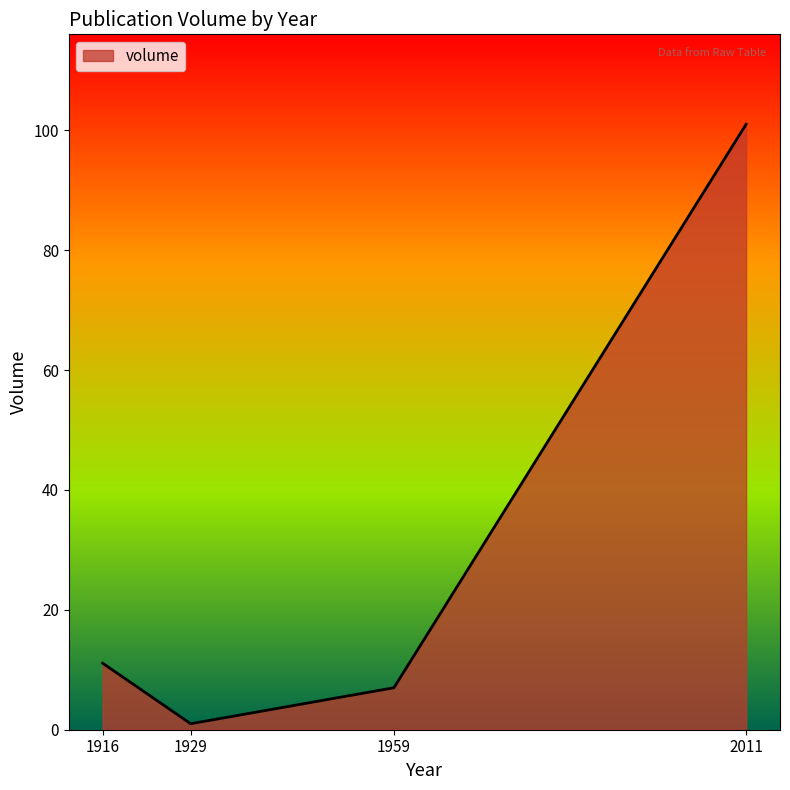

List the labels in order of value, smallest first.

1929, 1959, 1916, 2011